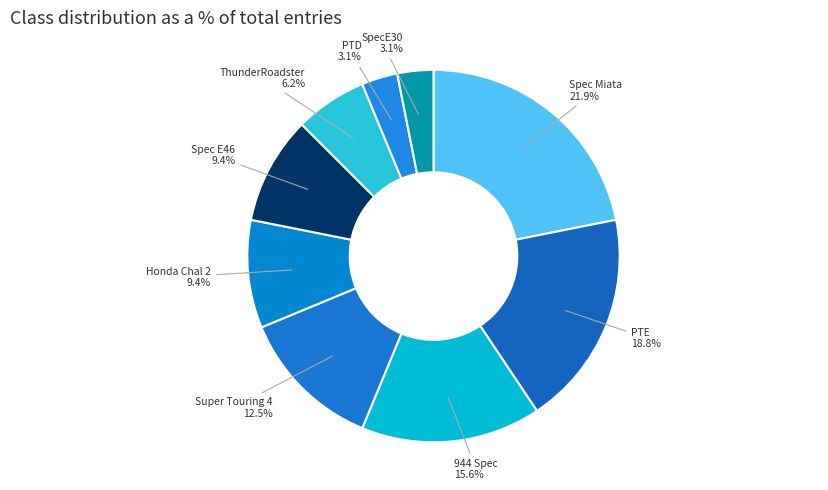

To the nearest percent, what is the difference between the largest and smallest slice percentages?

19%